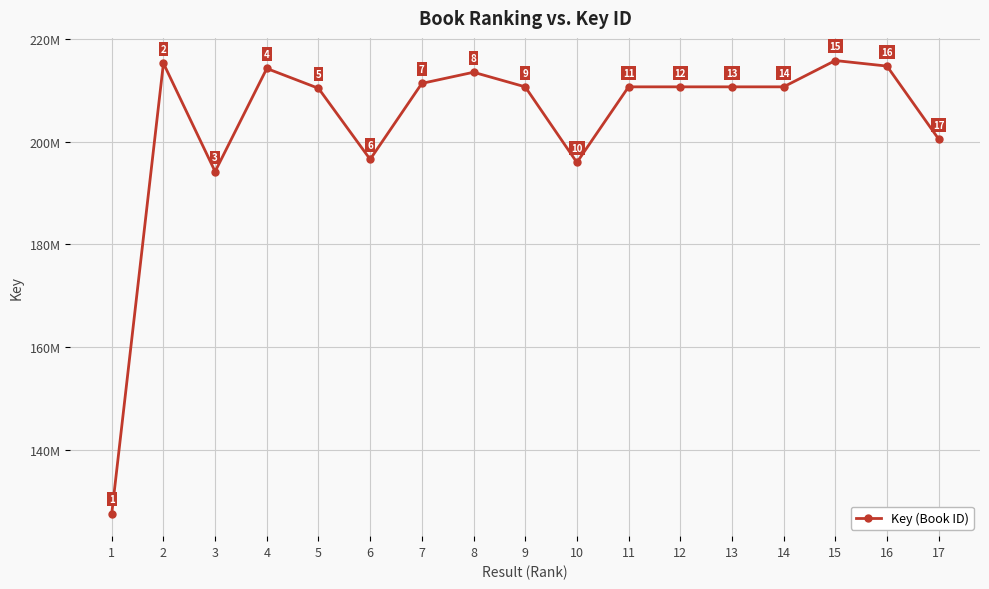

At which category does the chart reach its minimum across all series?

1